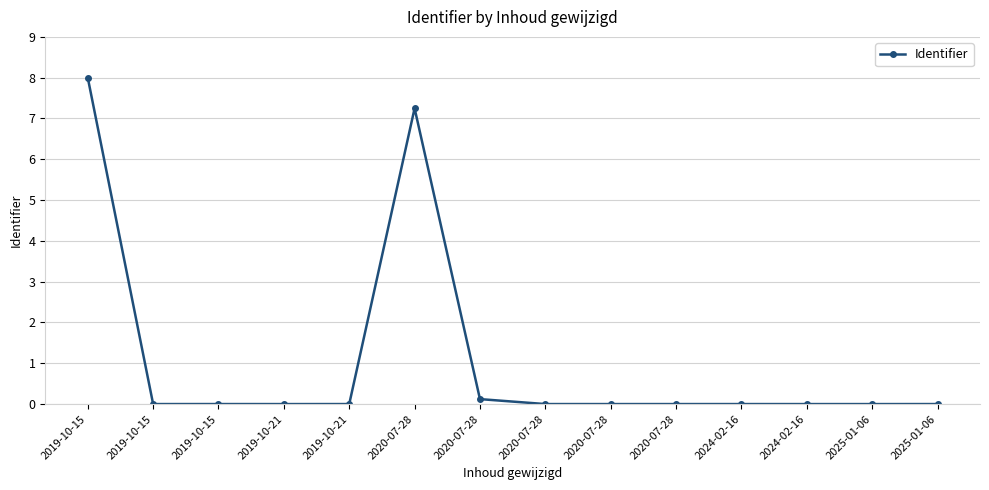

What is the average value?

1.1